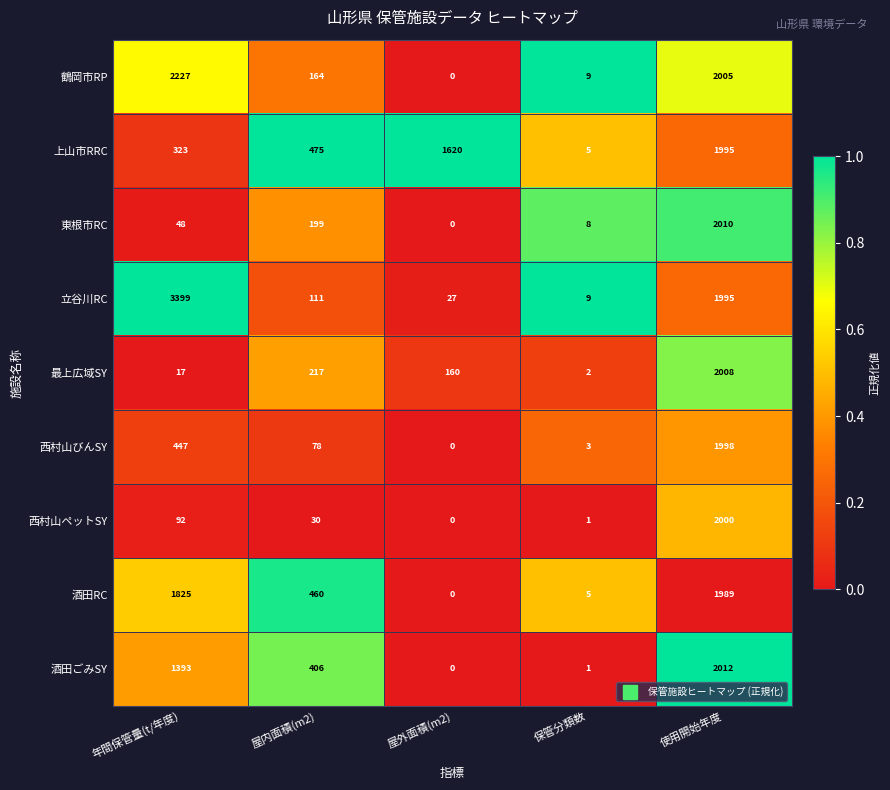

How many data points does each series have?

5